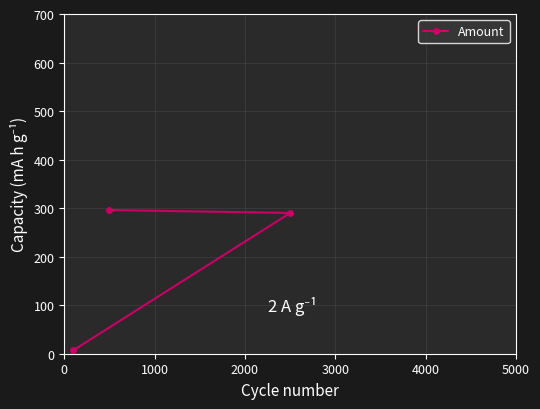

What is the greatest value displayed?

296.0